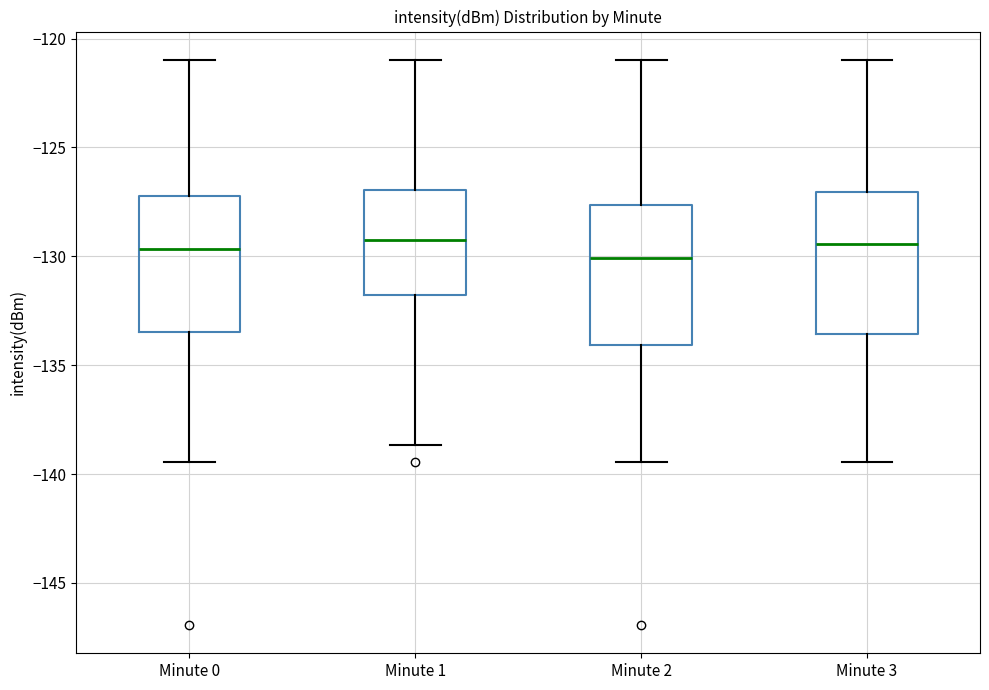

Reading left to right, read every box against the y-axis: the position of its median line, the range the box covers, and the ends of its whiskers. The values are not printed on the chart, so give them approximately, as read against the axis.

Minute 0: median -129.5, box -133.5 to -127.0, whiskers -139.5 to -121.0
Minute 1: median -129.0, box -132.0 to -127.0, whiskers -138.5 to -121.0
Minute 2: median -130.0, box -134.0 to -127.5, whiskers -139.5 to -121.0
Minute 3: median -129.5, box -133.5 to -127.0, whiskers -139.5 to -121.0